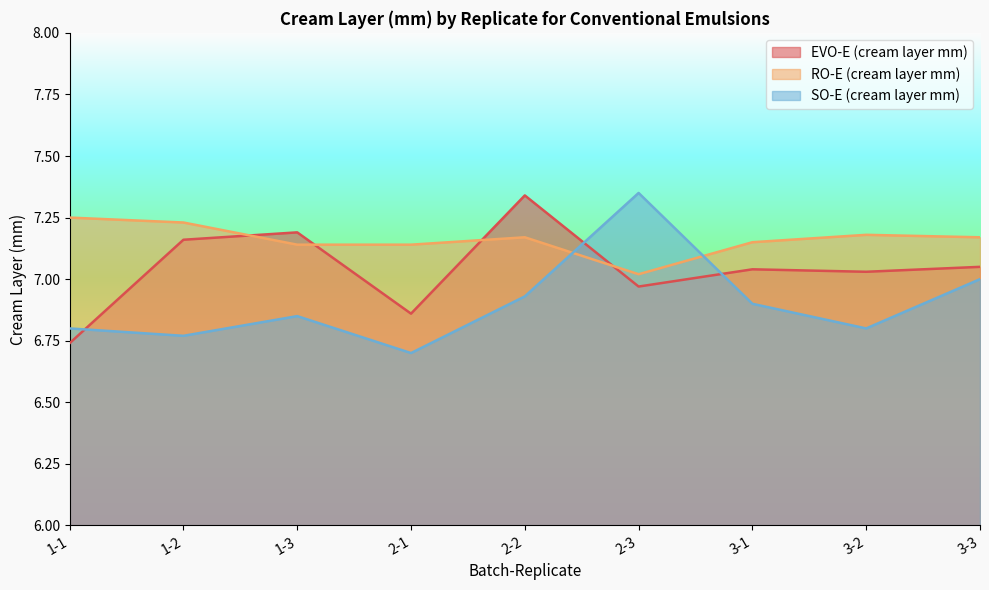

What is the greatest value displayed?

7.3